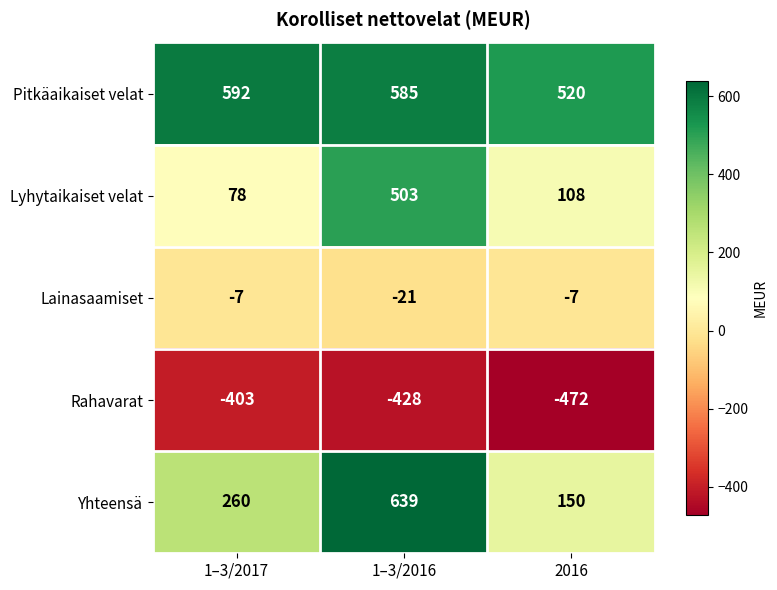

Which series has the largest total across all categories?

Pitkäaikaiset velat